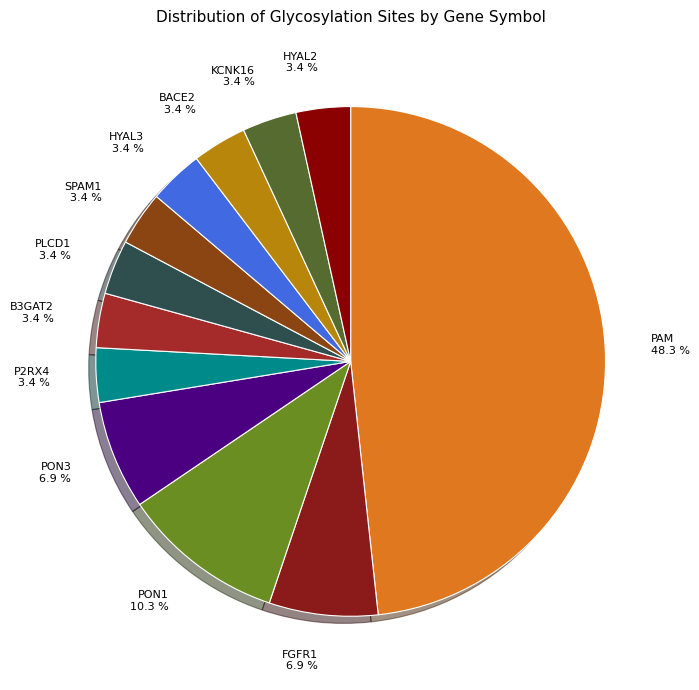

What is the ratio of the value at KCNK16 to the value at PON3?

0.5